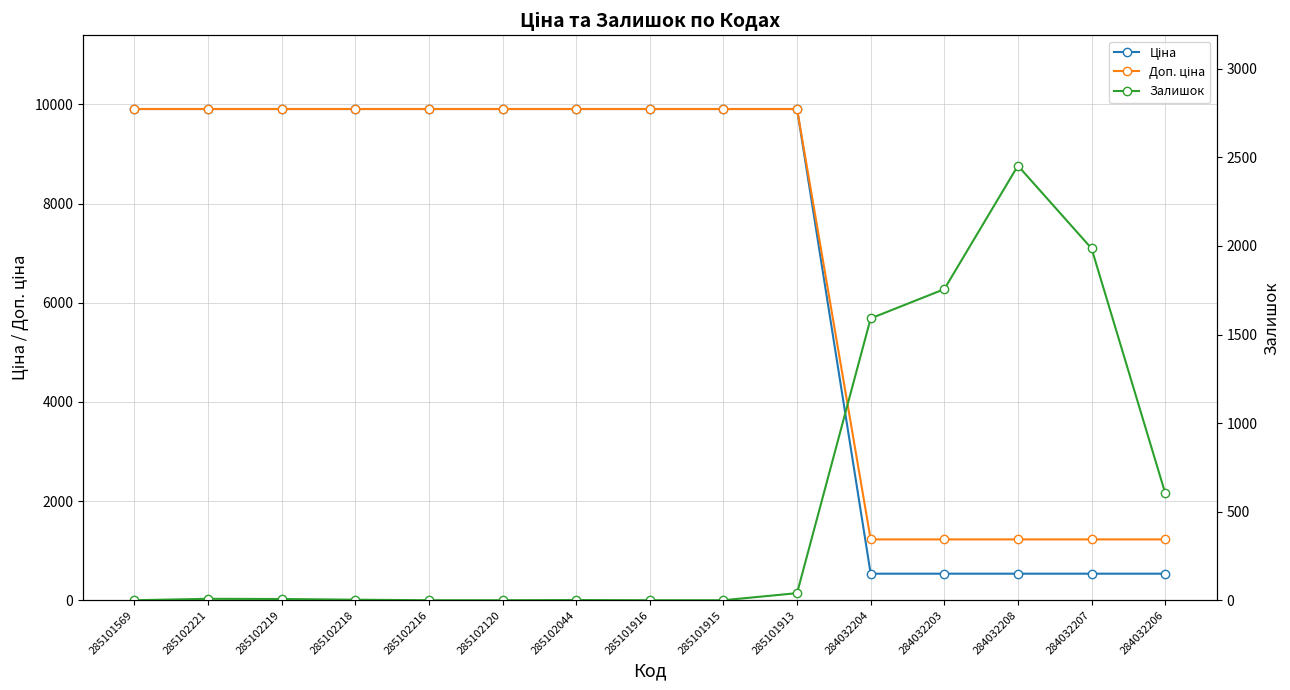

Count the number of categories in the chart.

15